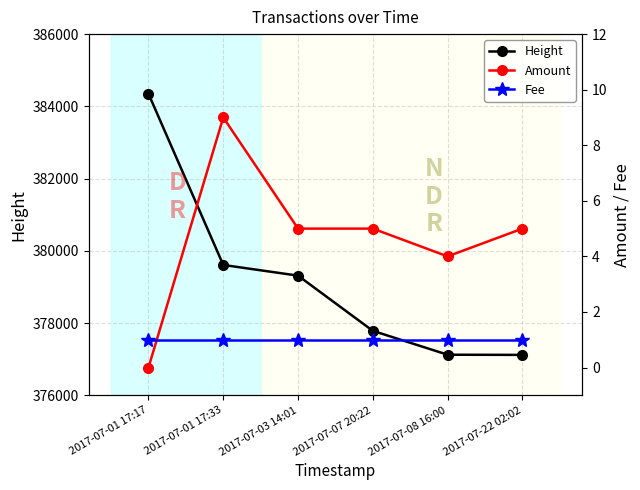

True or false: Height and Fee cross at least once.

False